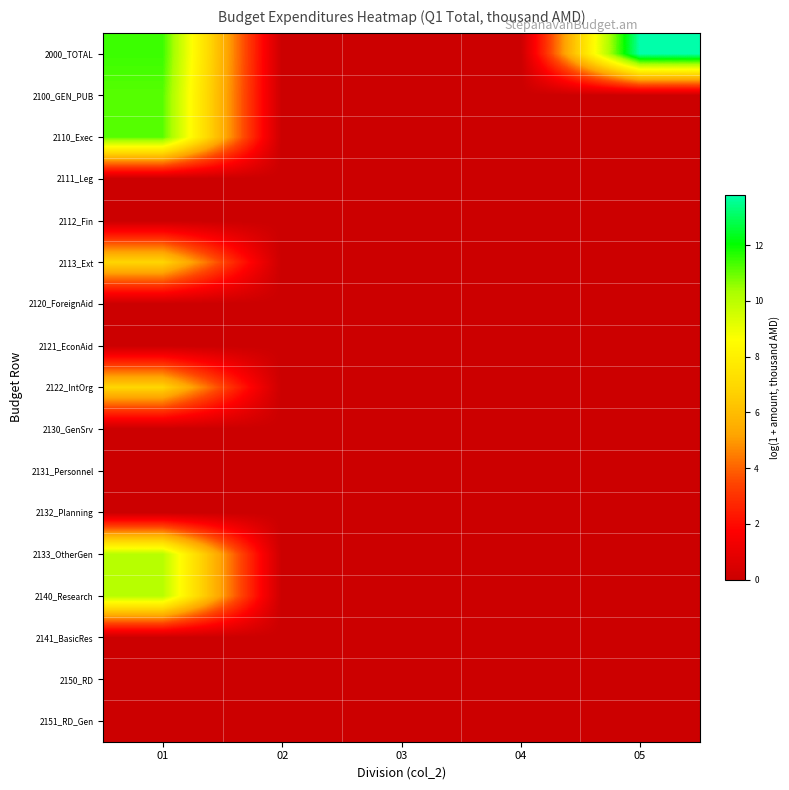

Count the number of data series in this chart.

17